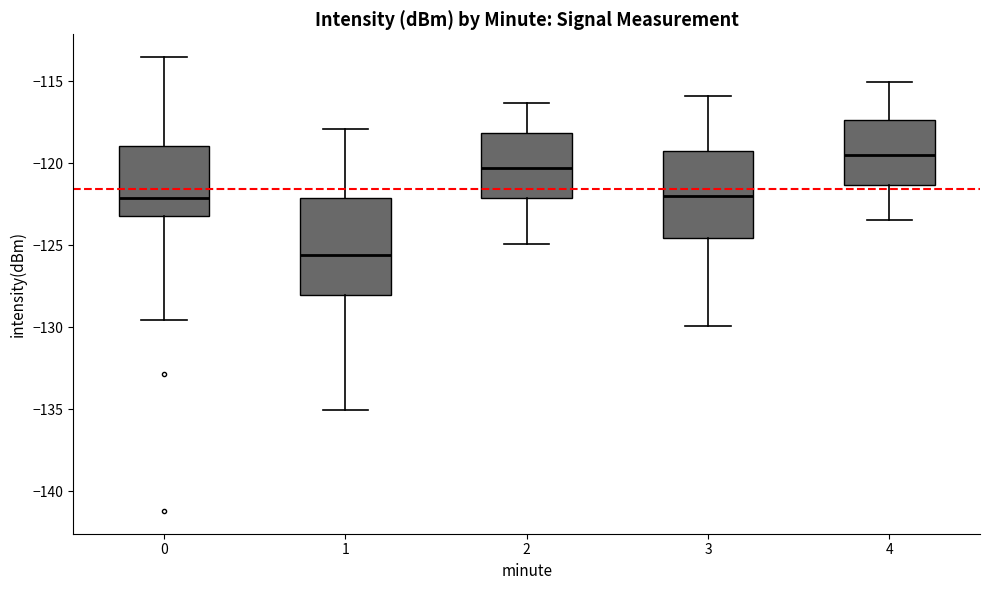

Where is the lower edge of the box at x = 1 on the y-axis? The values are not printed on the chart, so give them approximately, as read against the axis.

-128.0